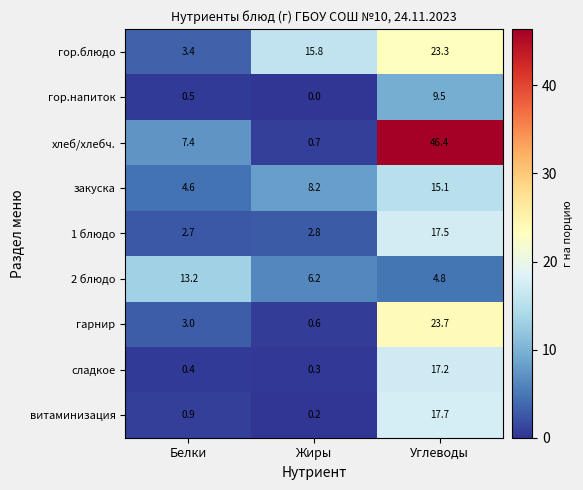

Rank the categories by витаминизация value from lowest to highest.

Жиры, Белки, Углеводы